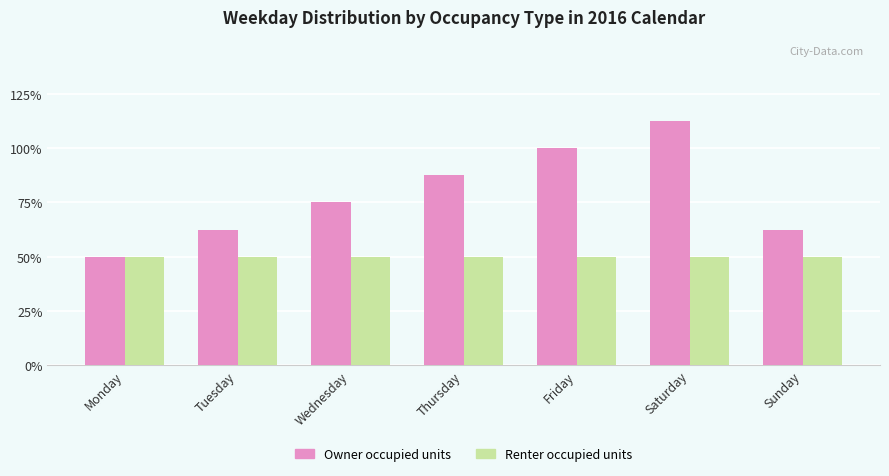

At Thursday, list the series in order from smallest to largest.

Renter occupied units, Owner occupied units